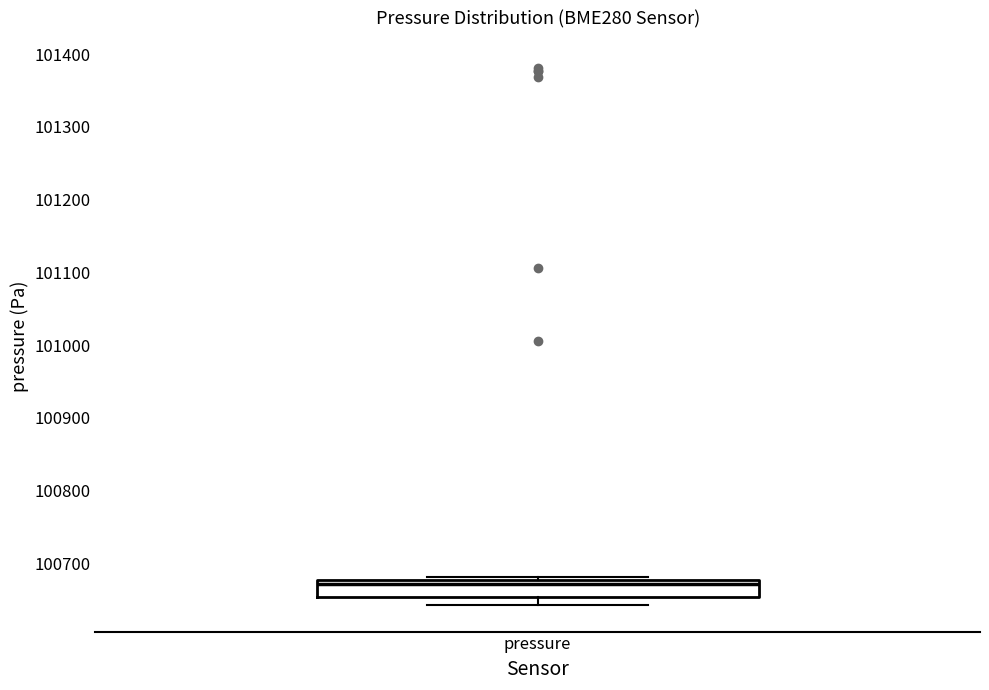

Transcribe this box plot: give where the median line is, the range the box spans, and where the two whiskers end, as read against the y-axis. The values are not printed on the chart, so give them approximately, as read against the axis.

median 100670, box 100650 to 100680, whiskers 100640 to 100680 (just above the box's upper edge)